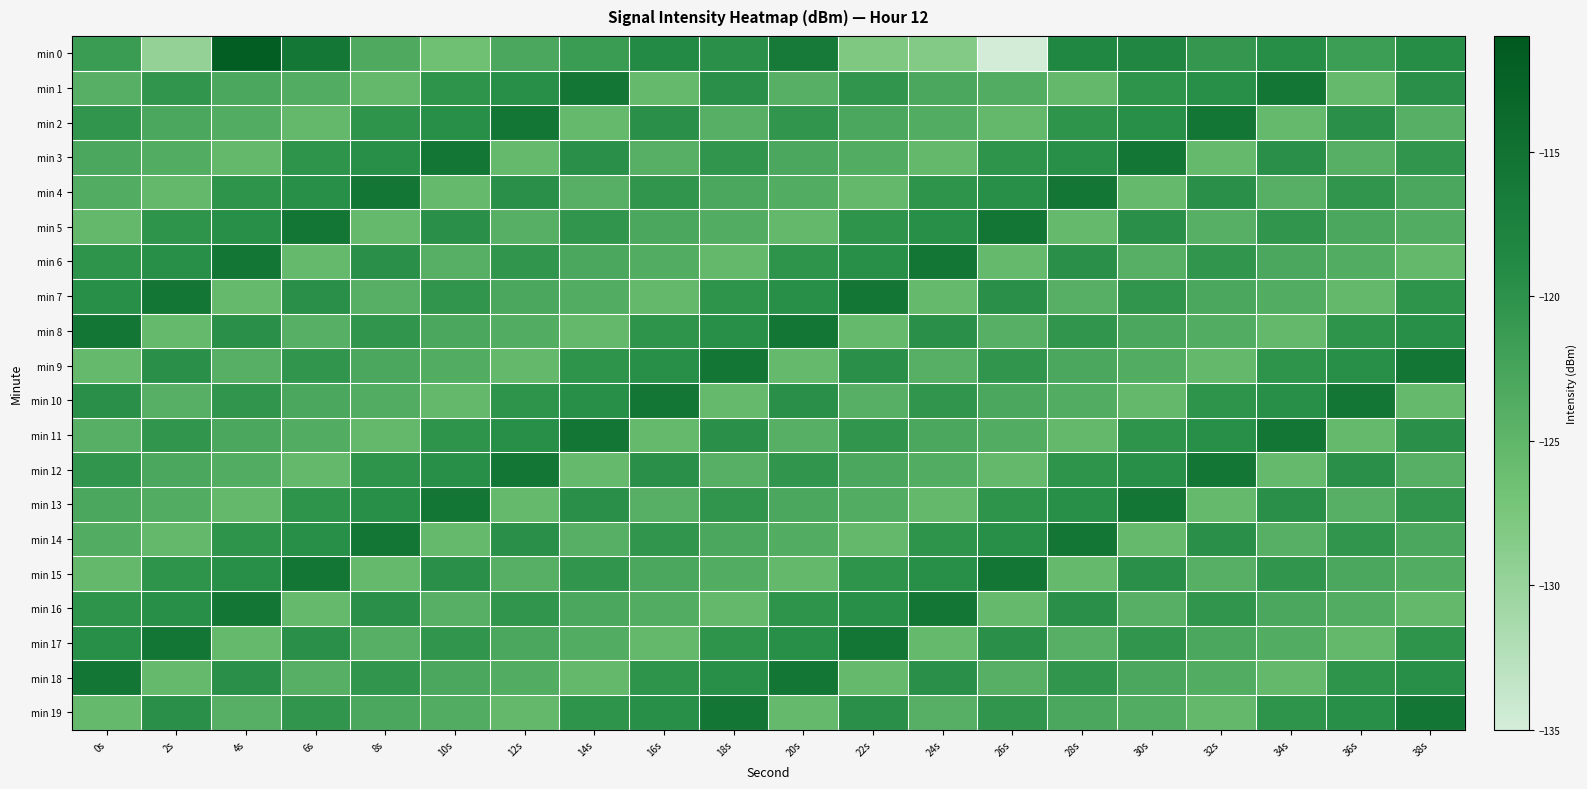

How many series are shown in this chart?

20